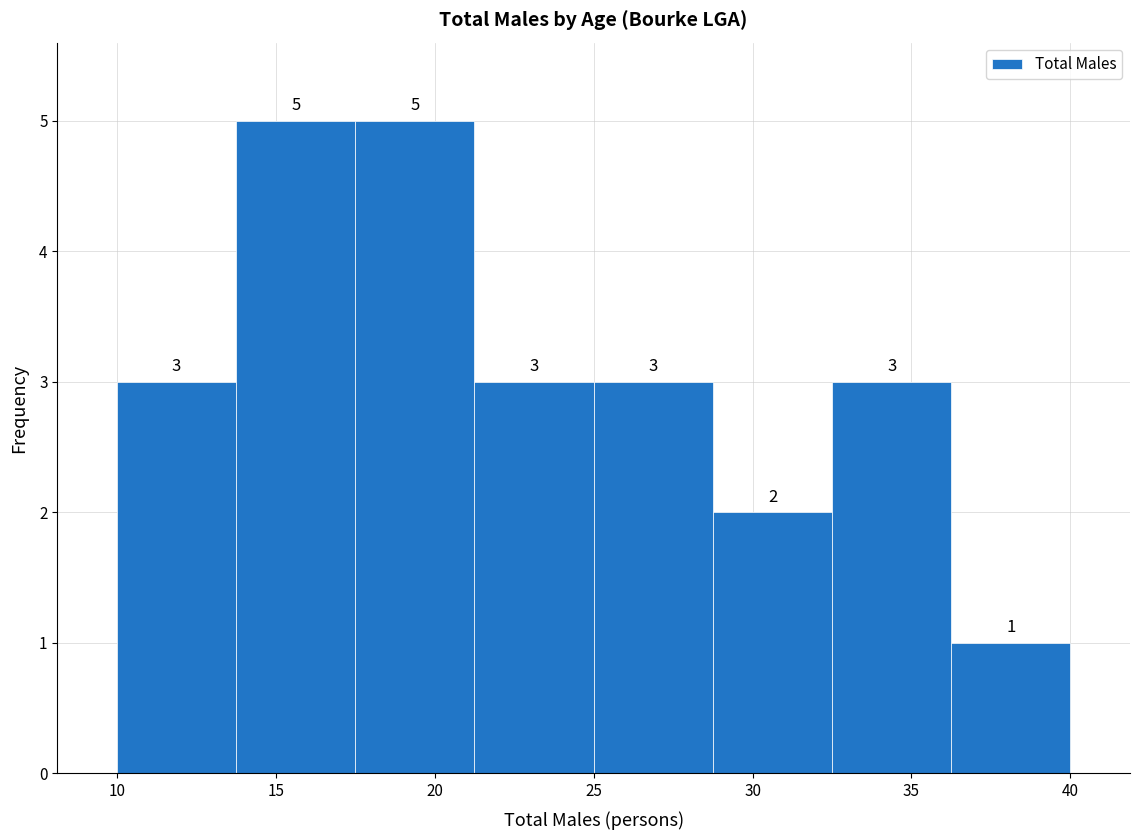

Reading left to right, list every bar in this chart as the range it spans on the x-axis followed by its height. The bar edges are not printed on the chart, so give them approximately, as read against the axis.

10.00 to 13.75: 3
13.75 to 17.50: 5
17.50 to 21.25: 5
21.25 to 25.00: 3
25.00 to 28.75: 3
28.75 to 32.50: 2
32.50 to 36.25: 3
36.25 to 40.00: 1